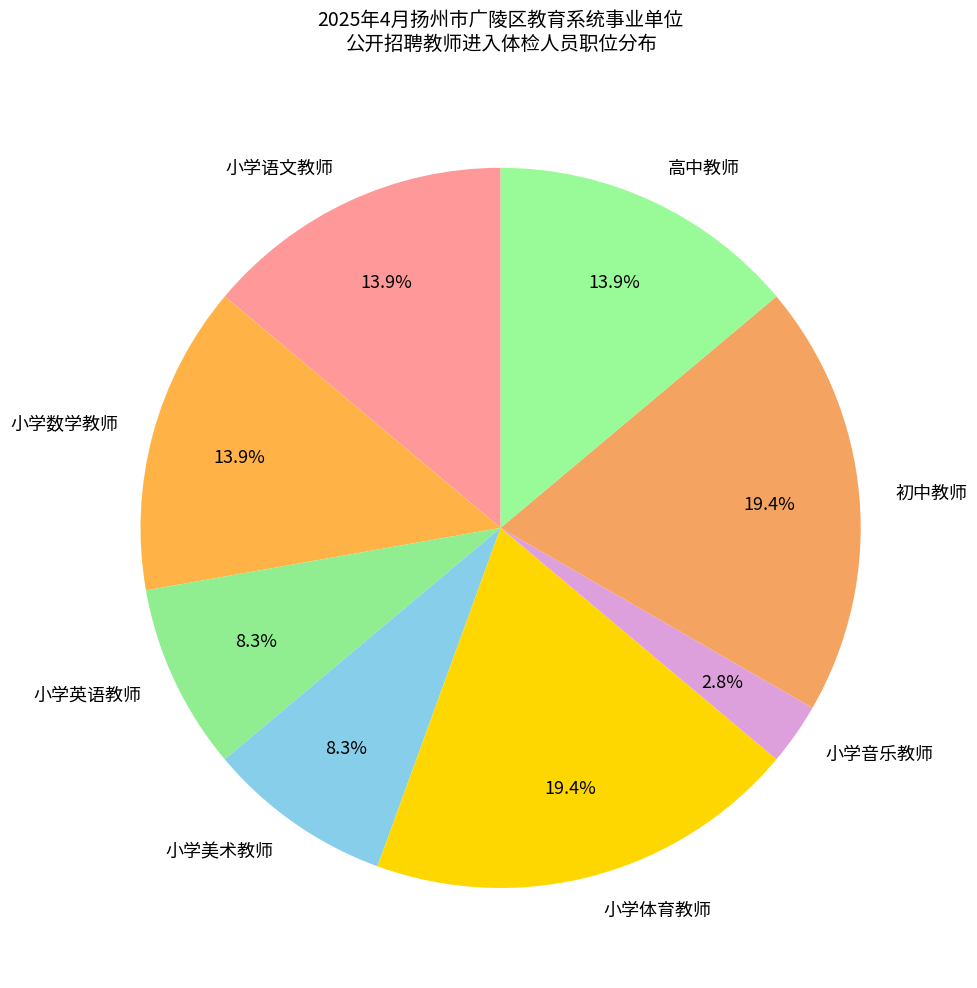

Is there a majority slice in this chart?

No